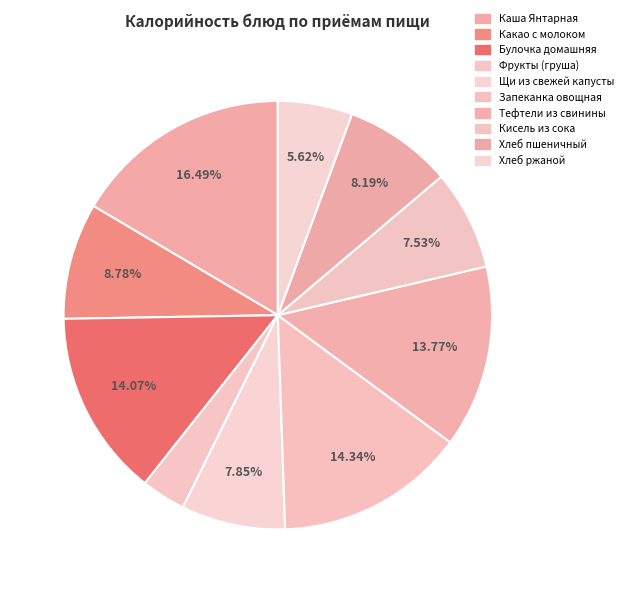

How many slices are in this pie chart?

10